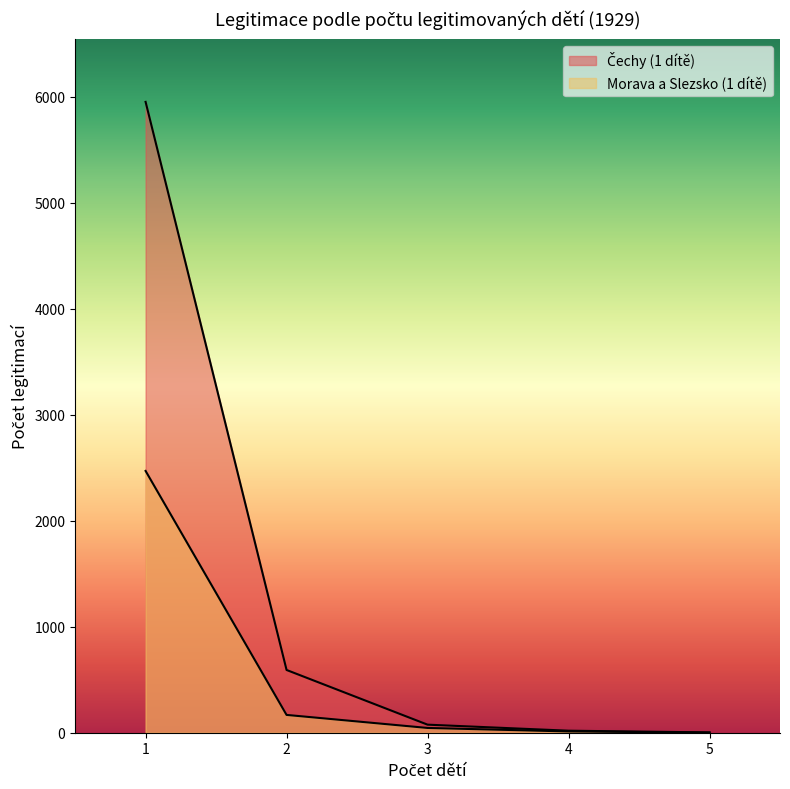

Reading right to left, list all the values displayed in this chart.

Čechy (1 dítě): 3	19	76	592	5952
Morava a Slezsko (1 dítě): 1	12	45	168	2470